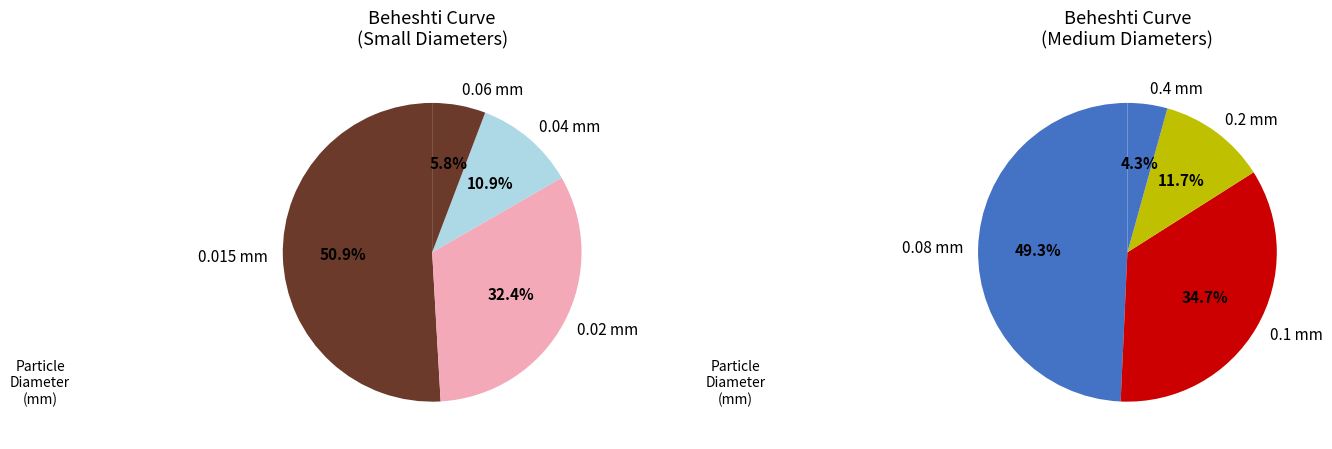

The 0.6 mm slice represents 0% of the pie. True or false?

True